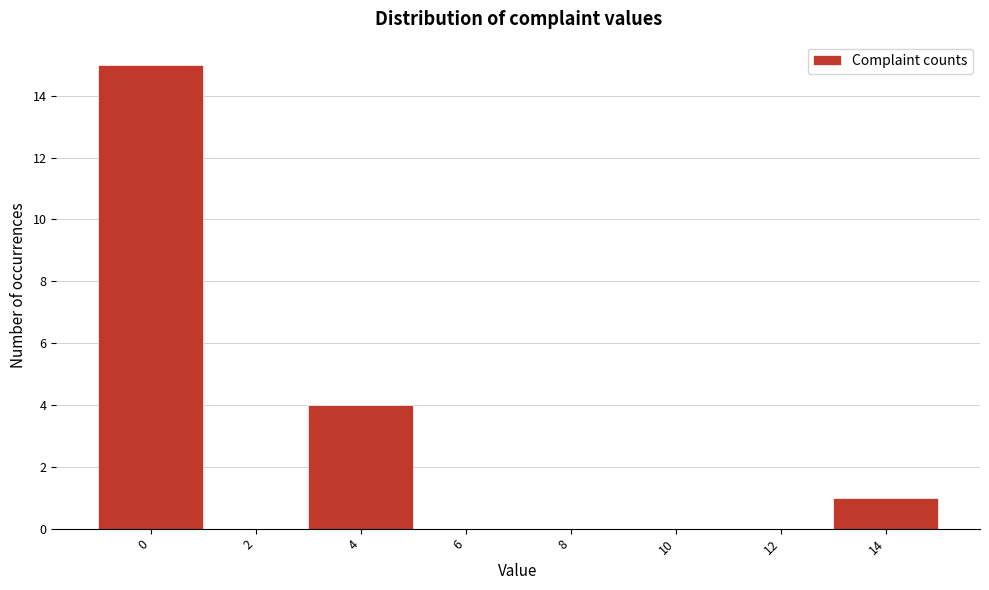

Reading left to right, list all the values displayed in this chart.

0=15	2=0	4=4	6=0	8=0	10=0	12=0	14=1